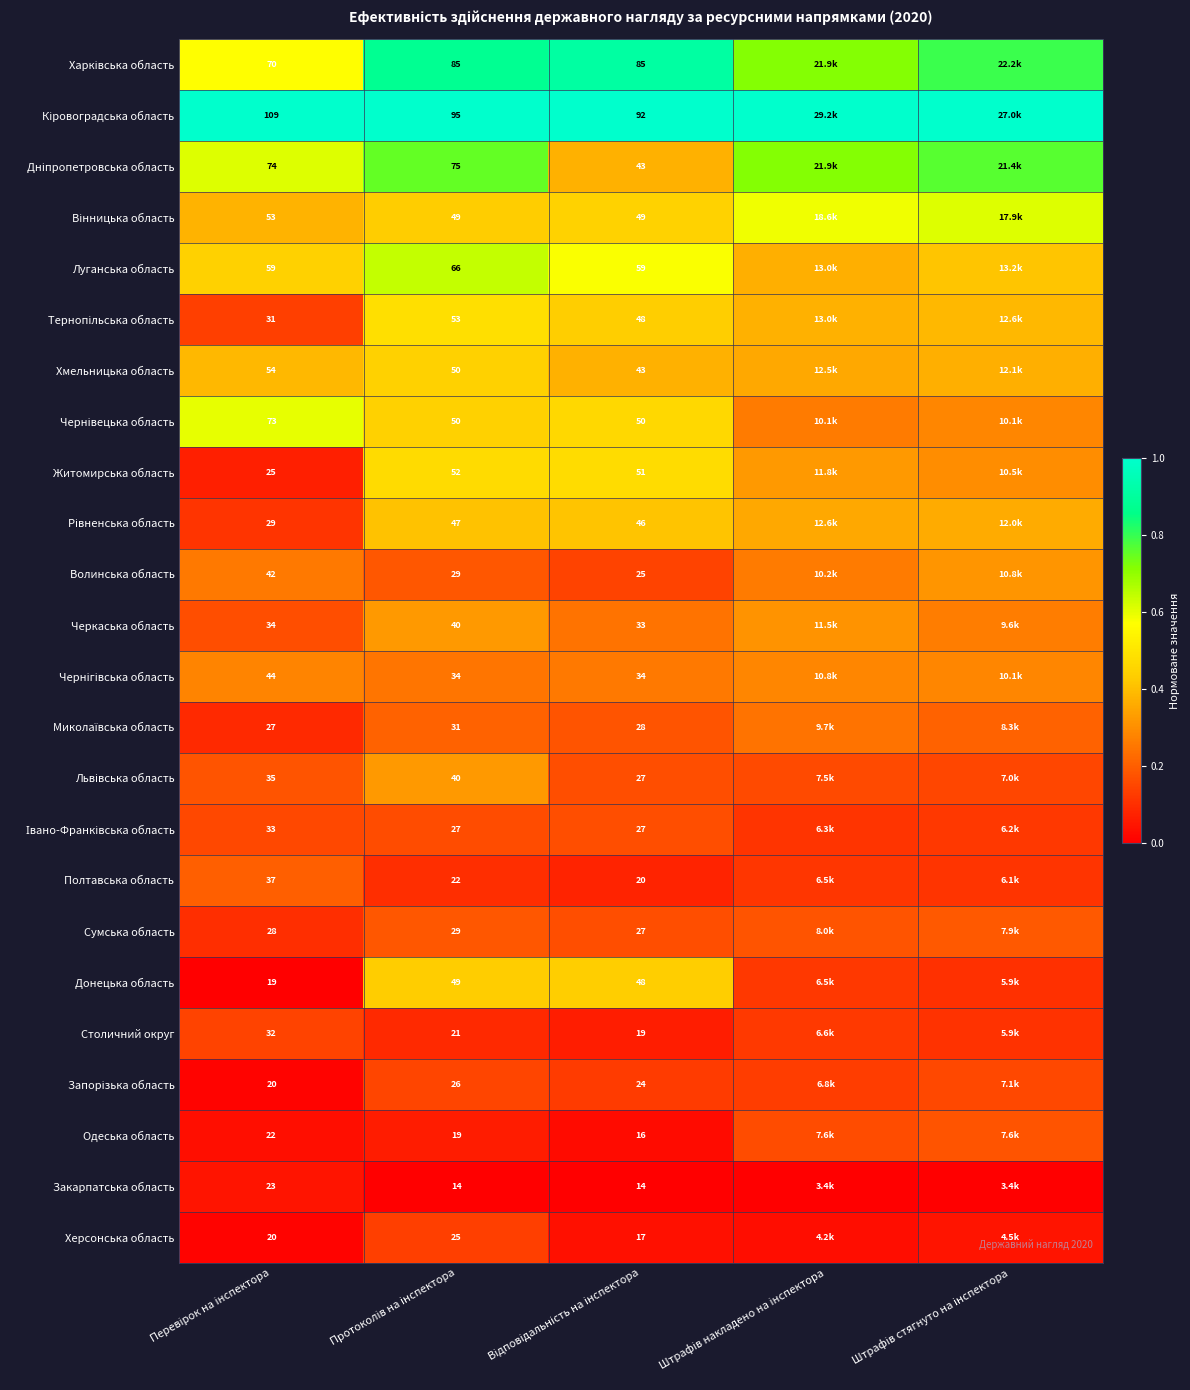

Is it true that Волинська область equals 0.1 at Протоколів на інспектора?

False